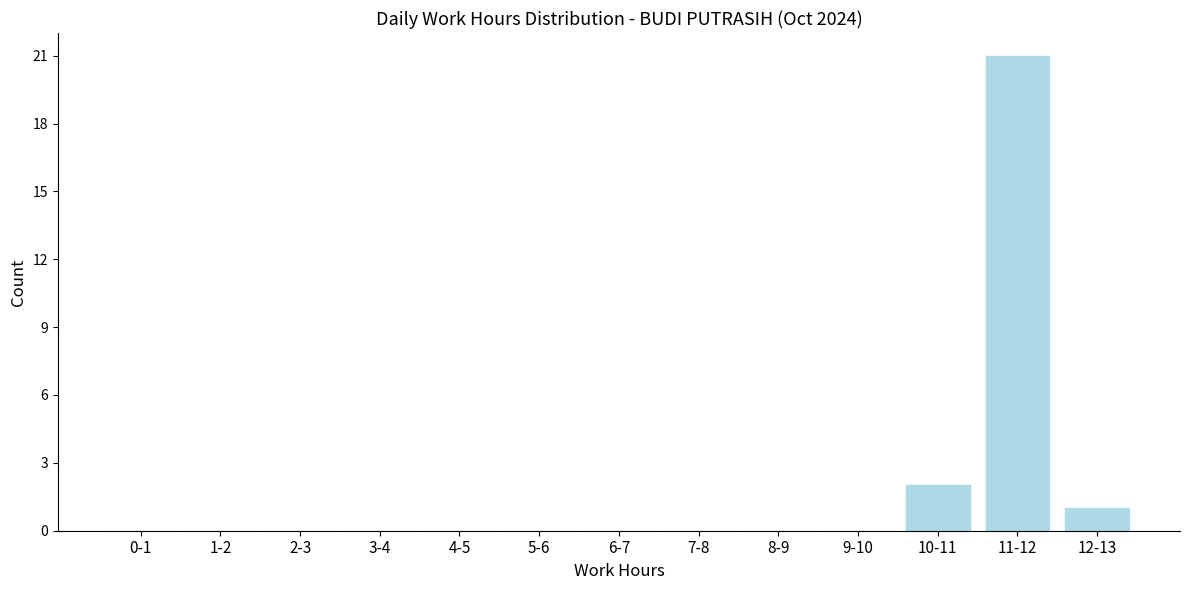

Reading left to right, list all the values displayed in this chart.

0-1=0	1-2=0	2-3=0	3-4=0	4-5=0	5-6=0	6-7=0	7-8=0	8-9=0	9-10=0	10-11=2	11-12=21	12-13=1